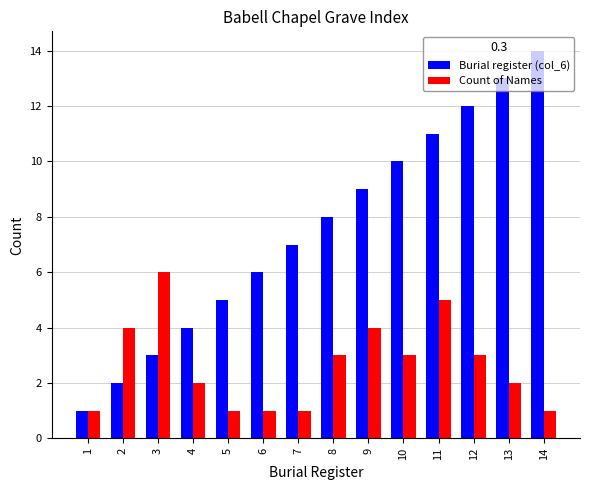

How many data points does each series have?

14